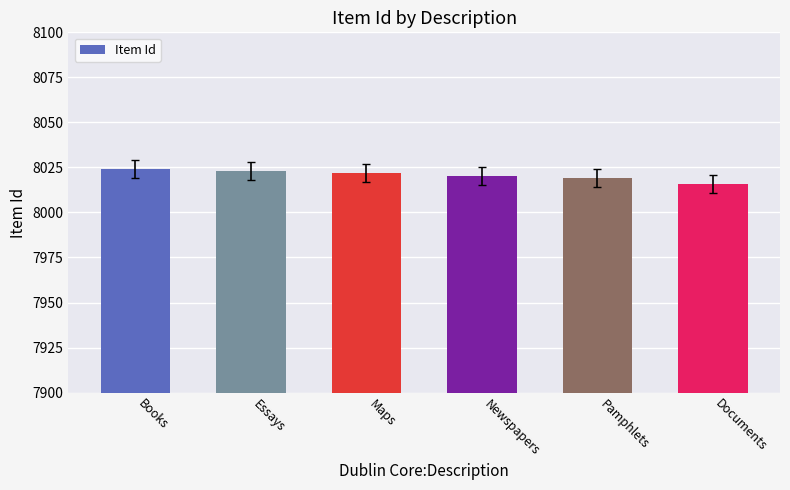

What is the sum of all values?

48124